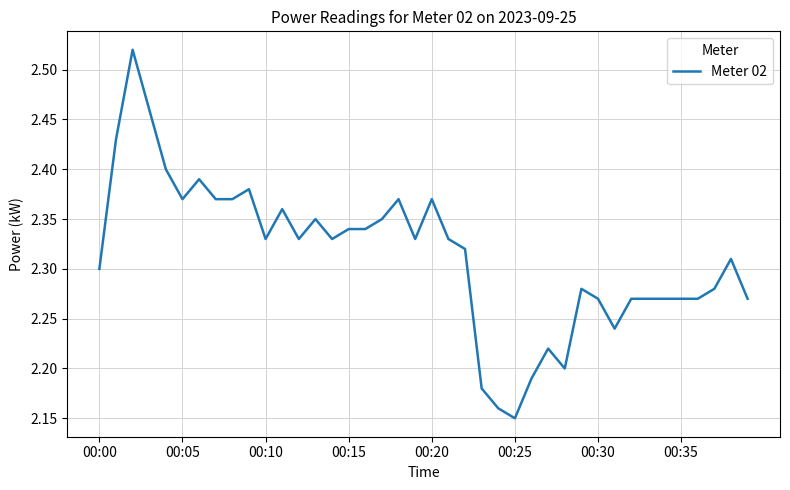

What is the difference between the maximum and minimum values?

0.4